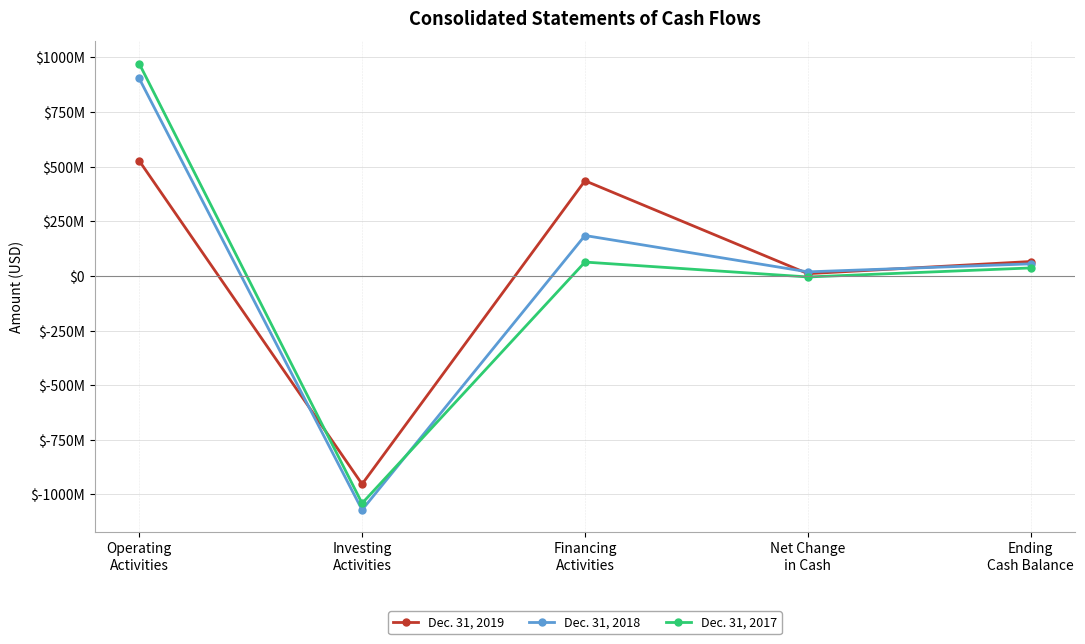

Which category has the highest value in the Dec. 31, 2018 series?

Operating
Activities